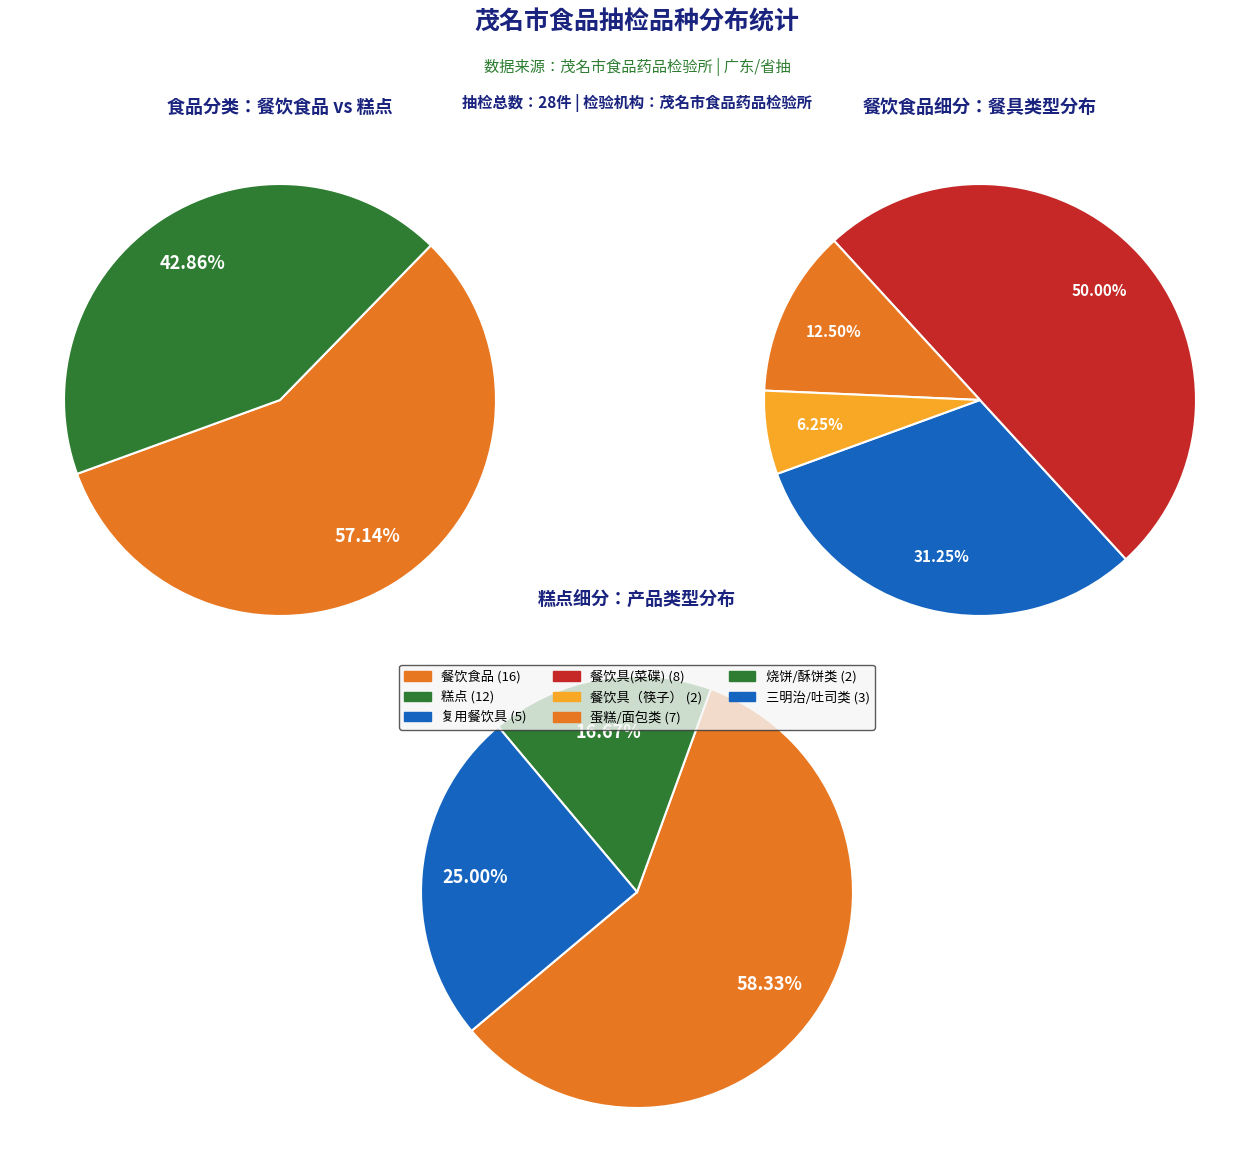

Approximately how many times larger is the value at 糕点 compared to 餐饮食品?

0.8